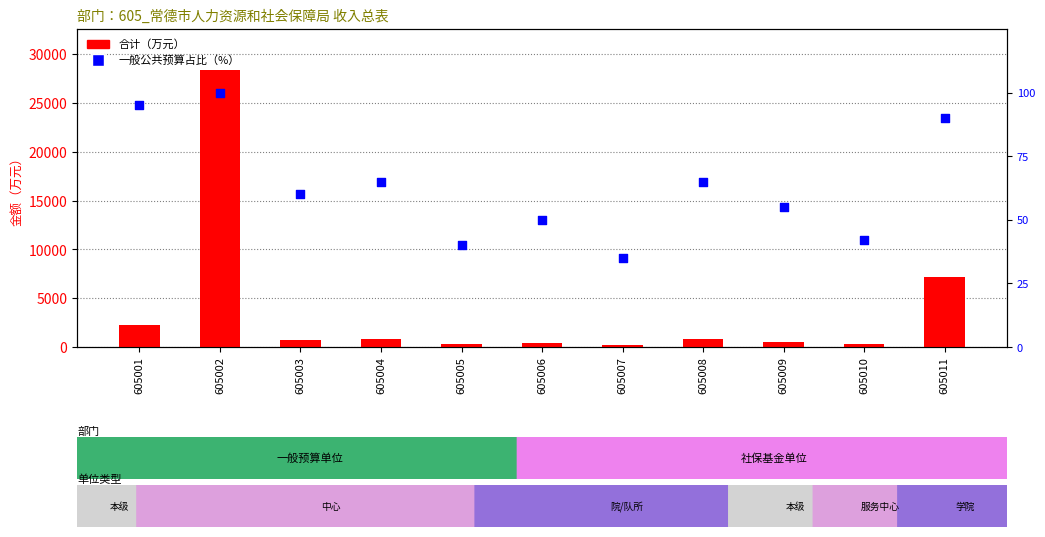

Which series contains the highest Y value?

合计（万元）